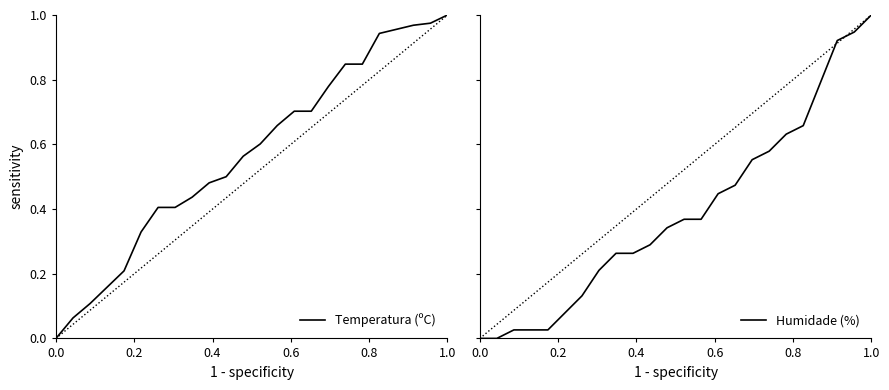

The Temperatura (ºC) series shows 1.0 at 1.0. True or false?

True